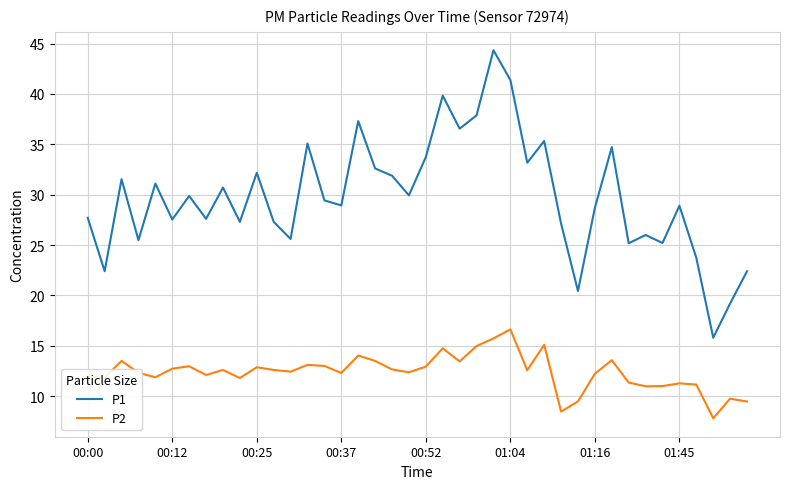

What is the minimum value for P2?

7.8